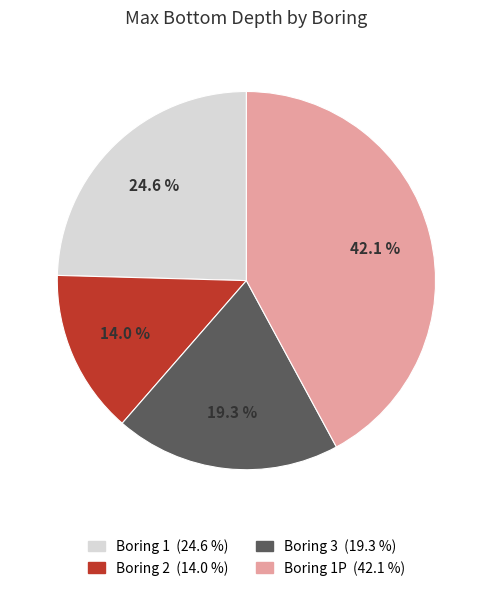

Does any single category account for the majority?

No